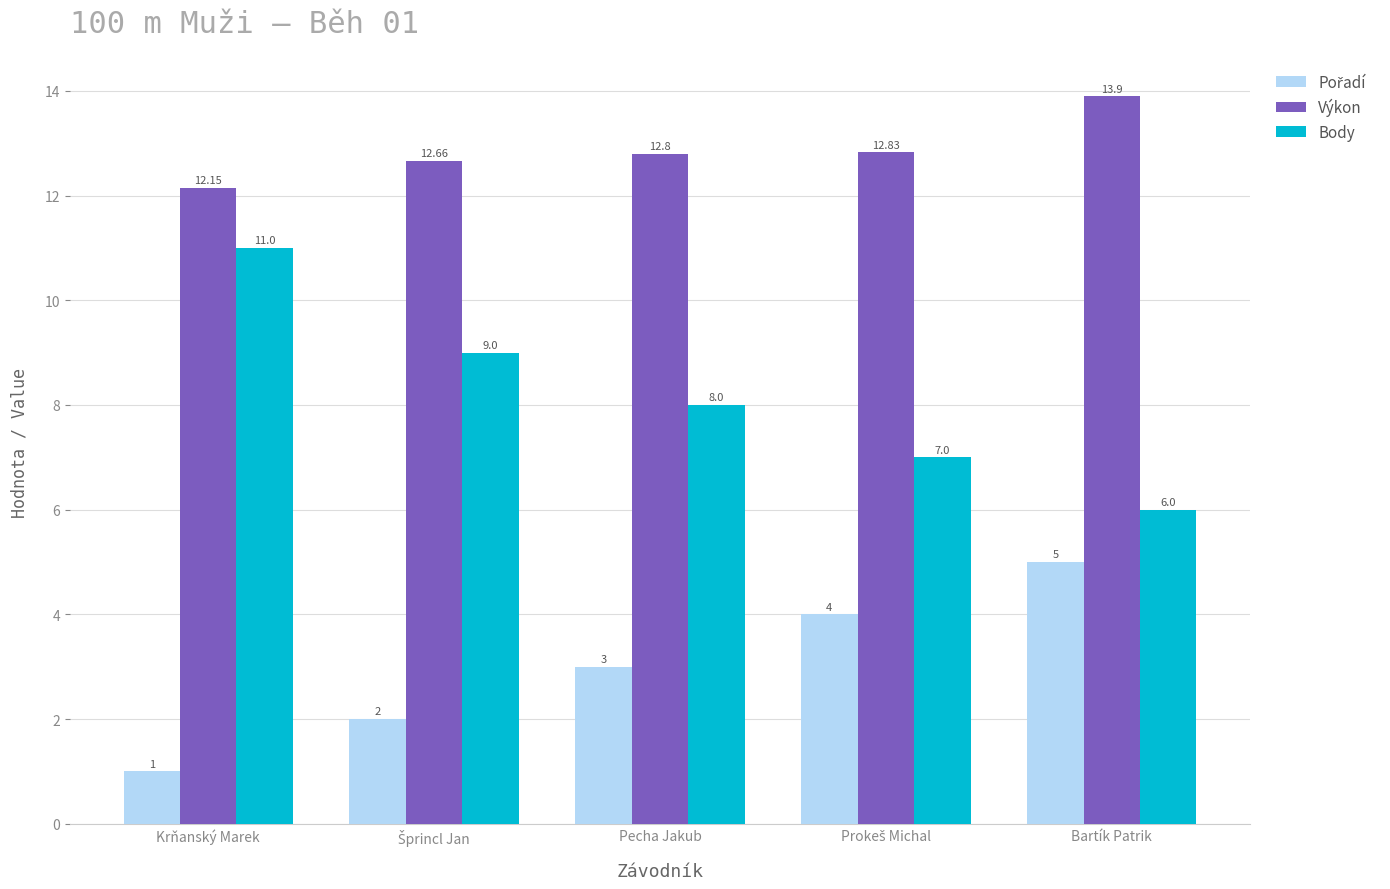

At which category does the chart reach its peak across all series?

Bartík Patrik